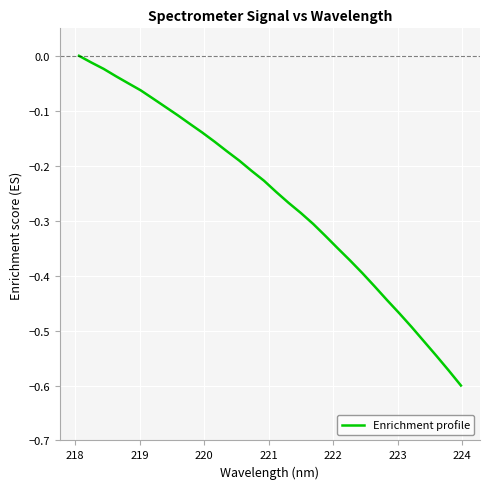

What is the difference between the maximum and minimum values?

0.6